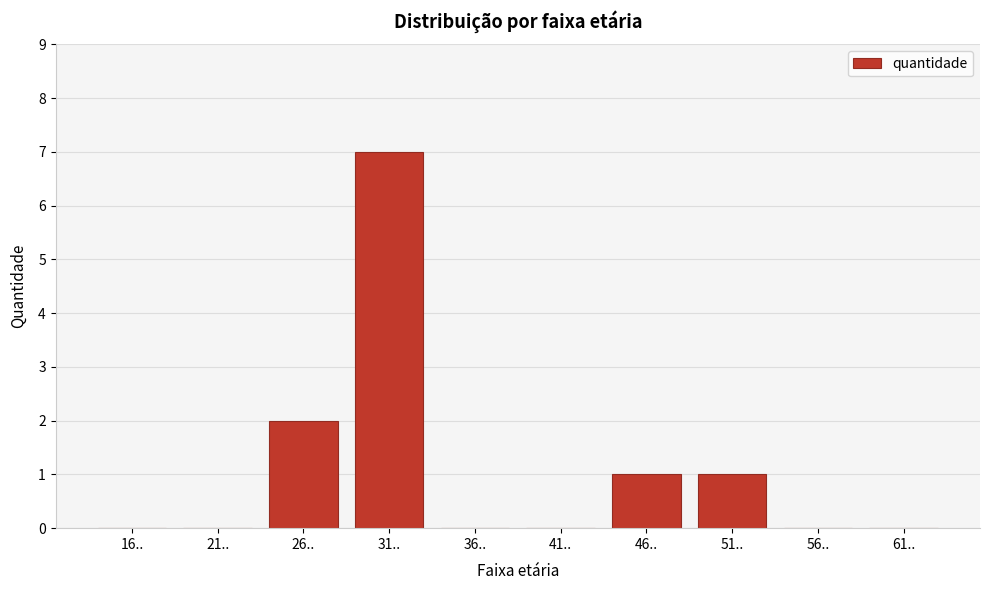

Reading right to left, what are all the values shown in this chart?

61..=0	56..=0	51..=1	46..=1	41..=0	36..=0	31..=7	26..=2	21..=0	16..=0